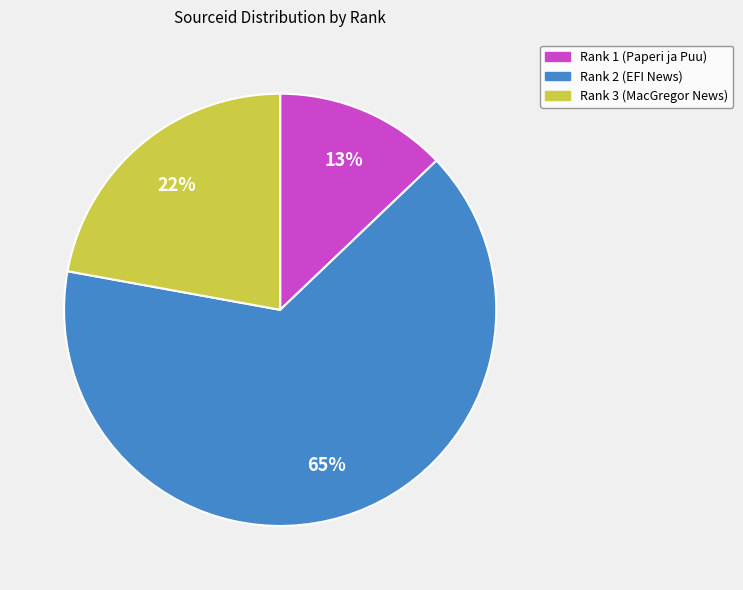

Is Rank 2 (EFI News) the majority of the pie?

Yes